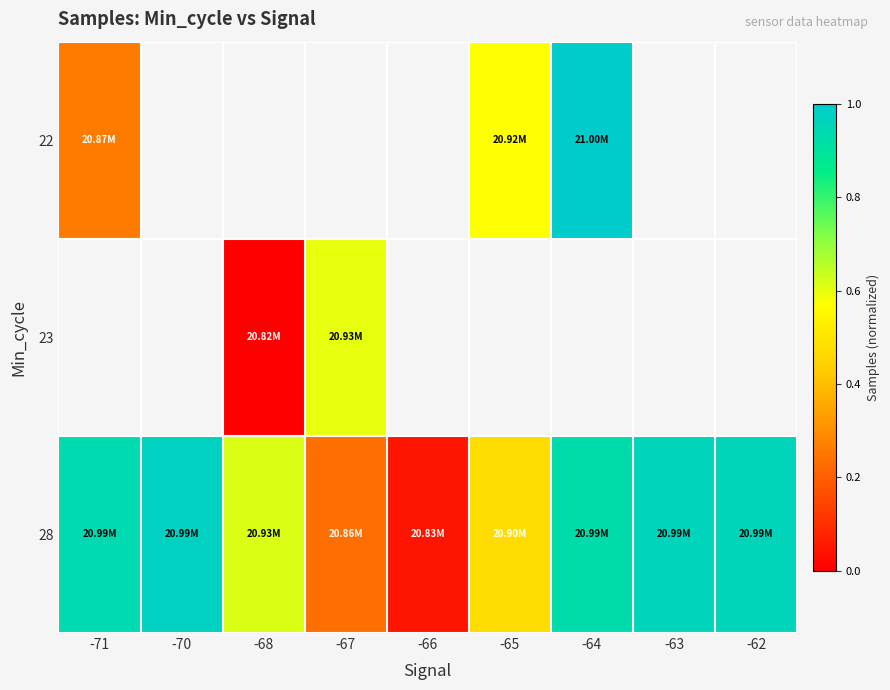

Between -68 and -62, which series saw the biggest shift?

28